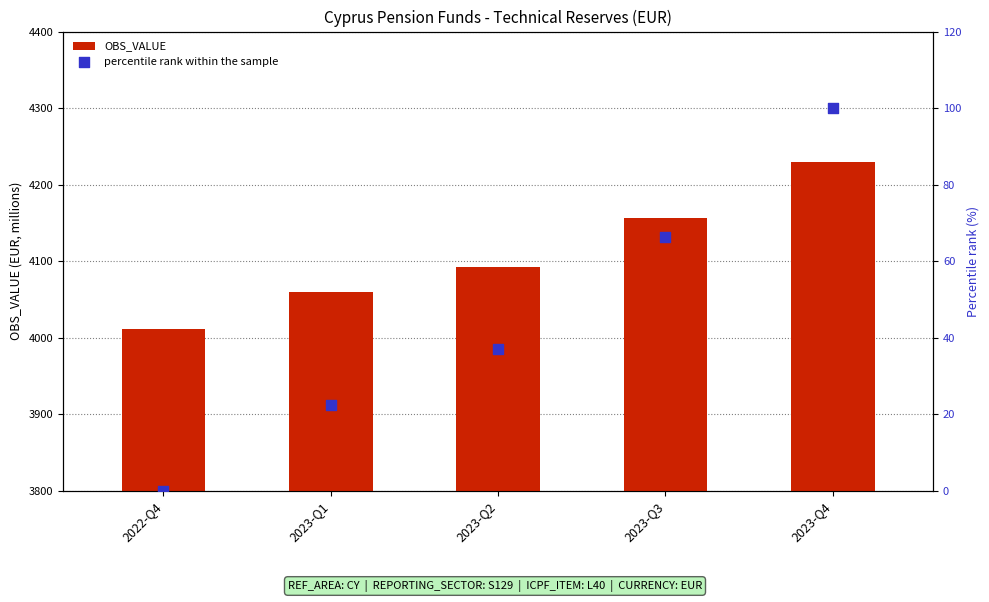

Which series reaches the minimum Y coordinate?

percentile rank within the sample